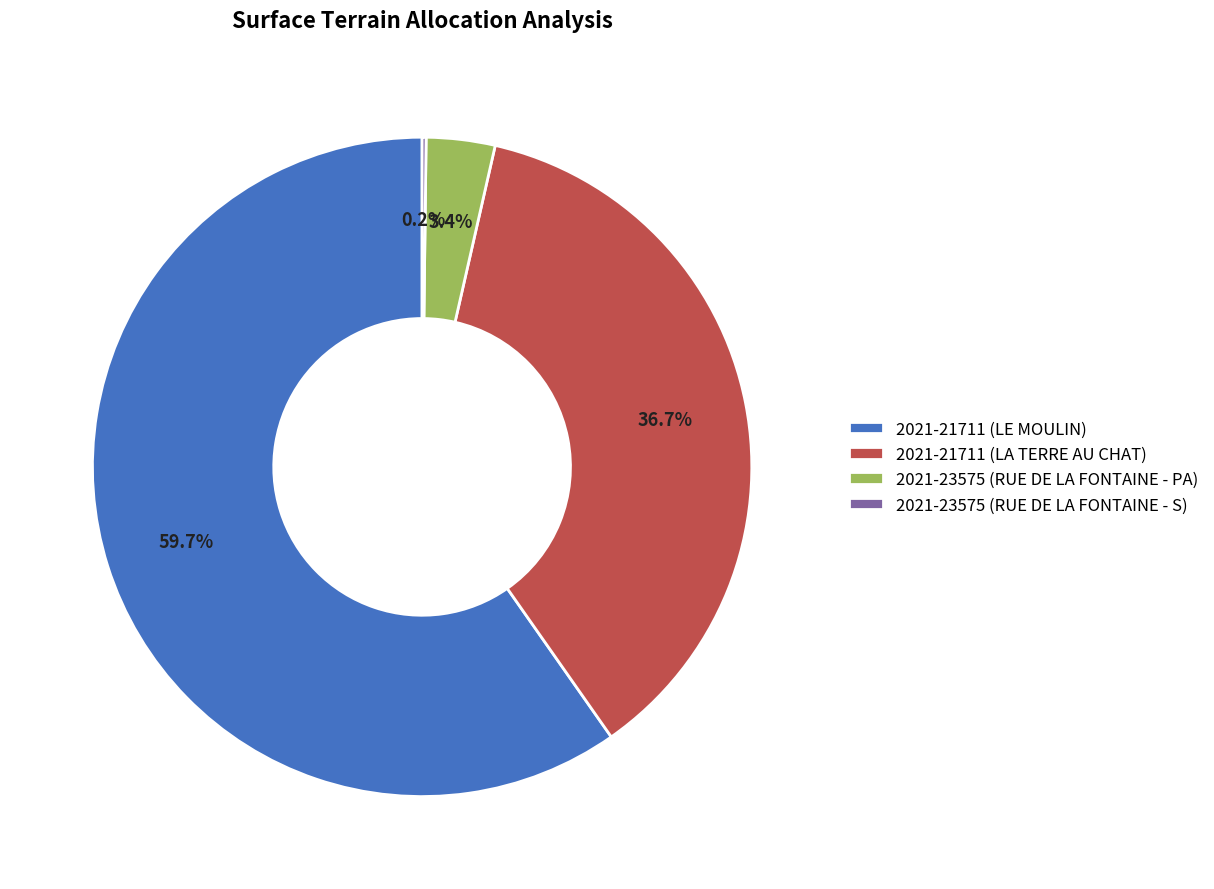

To the nearest percent, what is the average slice percentage?

25%